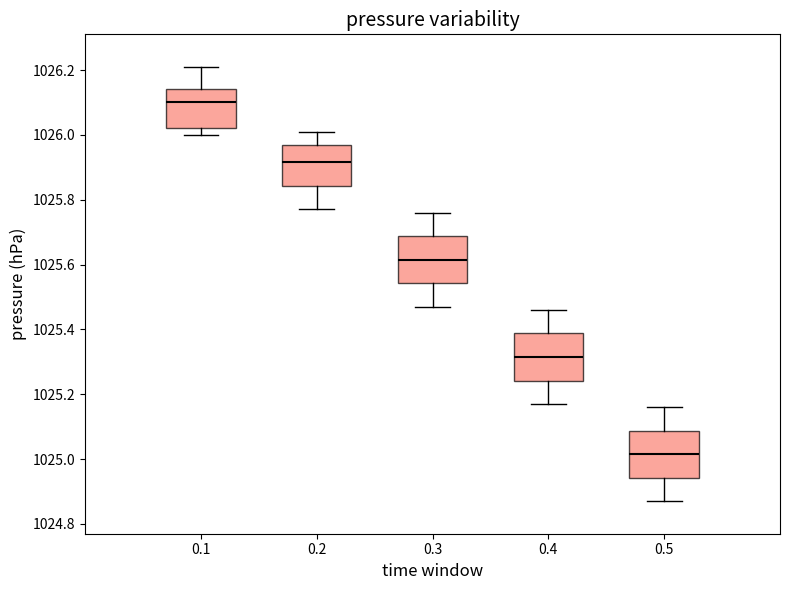

Where does the upper whisker of the box at x = 0.2 end on the y-axis? The values are not printed on the chart, so give them approximately, as read against the axis.

1026.02